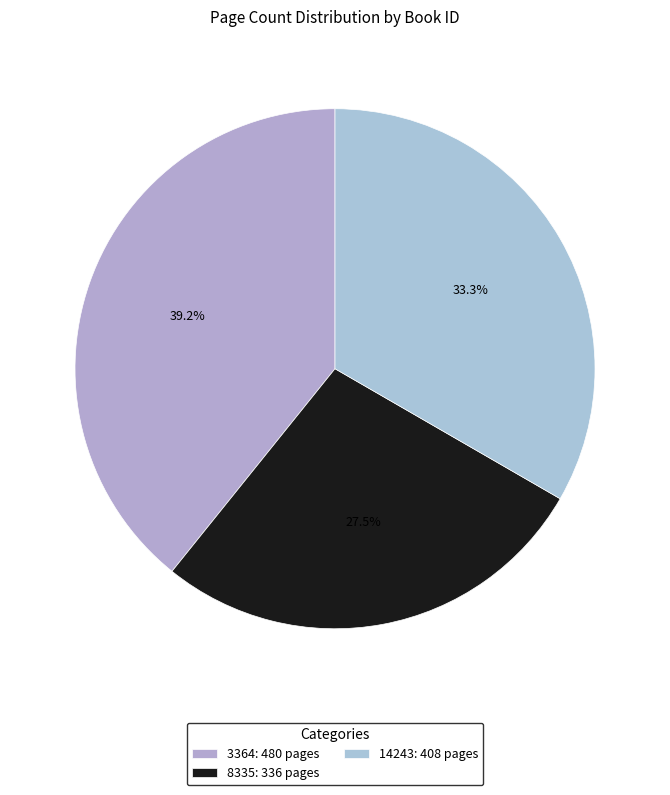

What portion of the pie excludes 3364?

60.8%